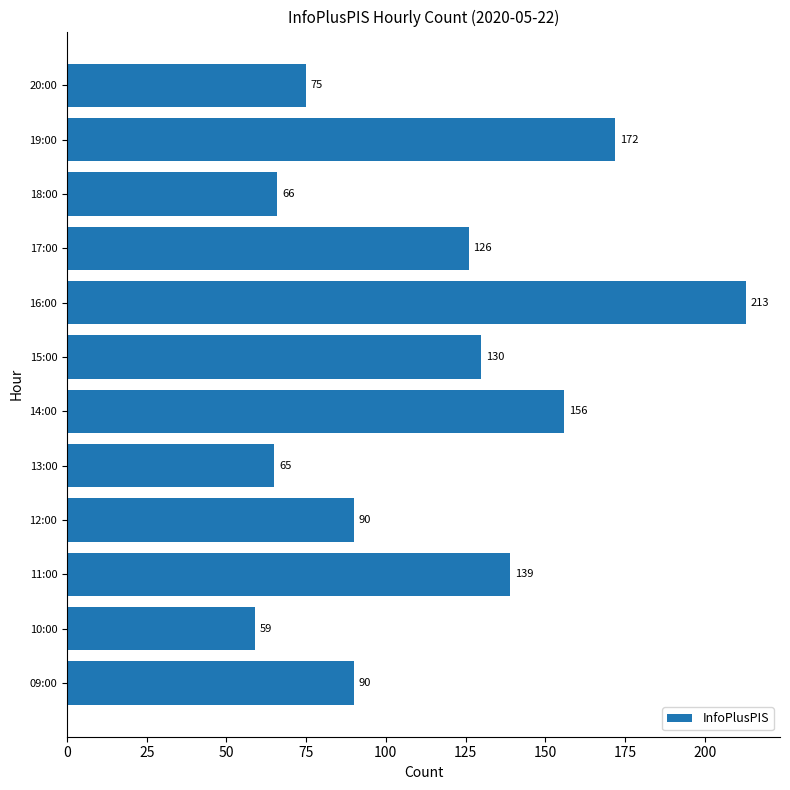

Which category has the highest value across all series?

16:00